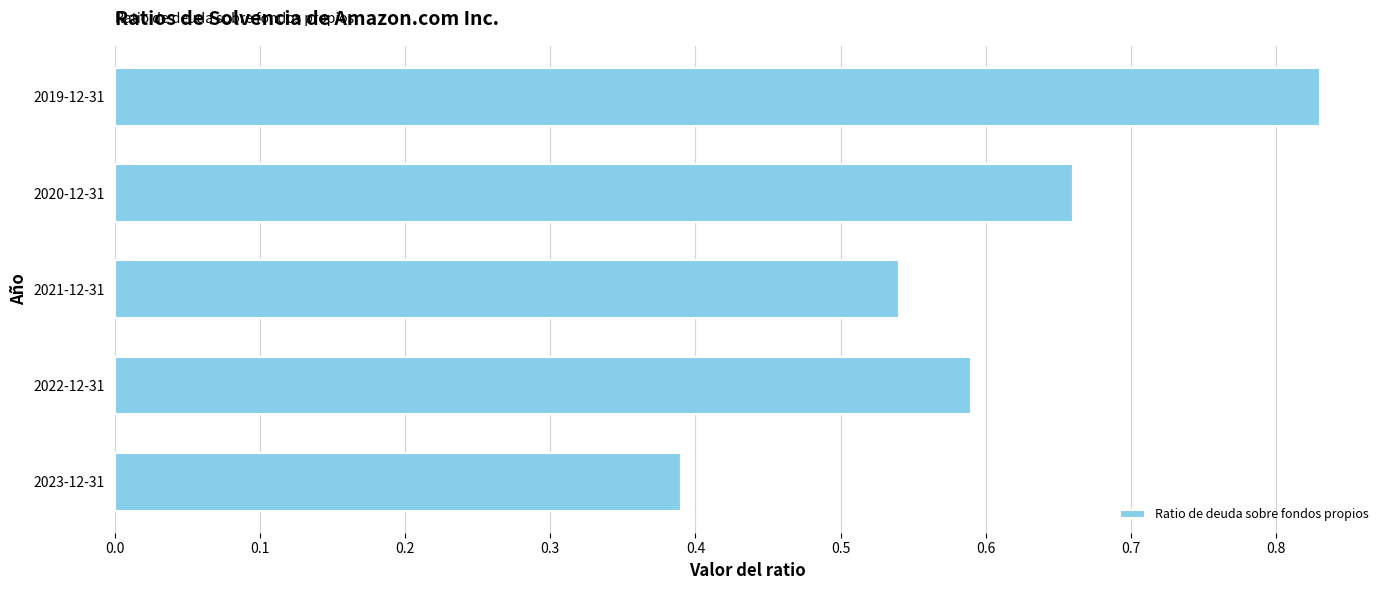

At which category does the chart reach its peak across all series?

2019-12-31